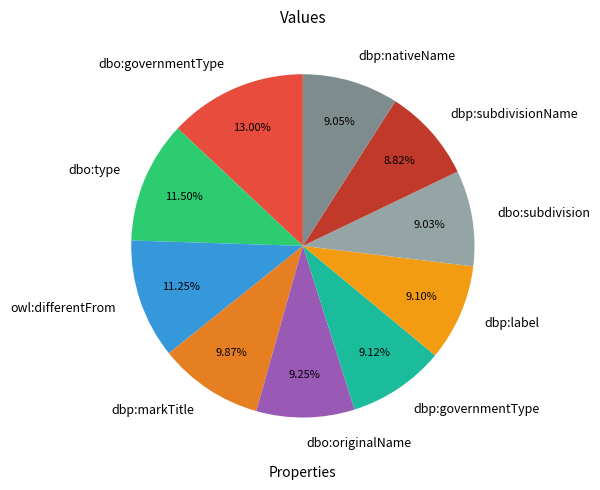

Between dbp:markTitle and dbp:label, which is larger?

dbp:markTitle